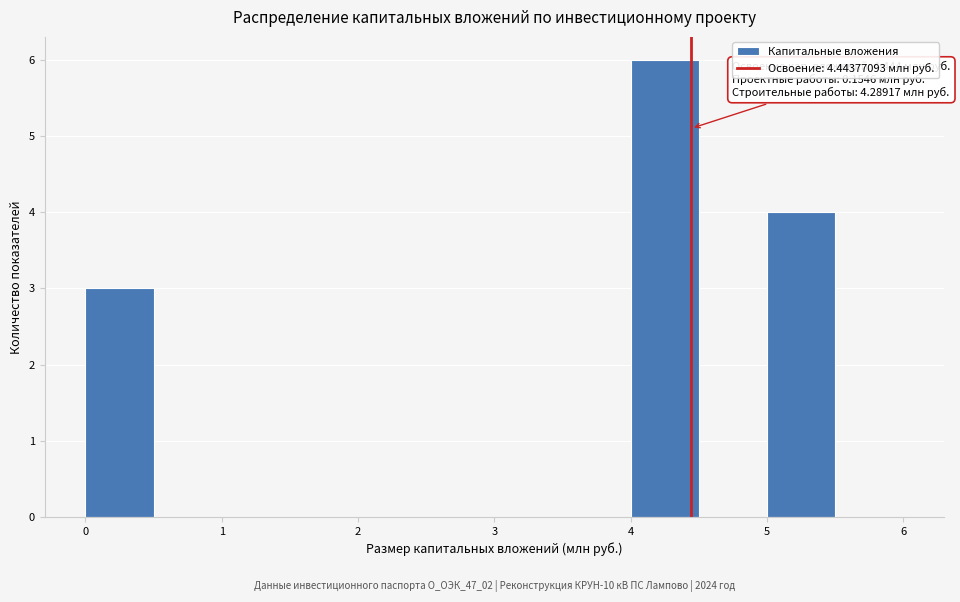

Which range on the x-axis has the tallest bar?

4.0 to 4.5